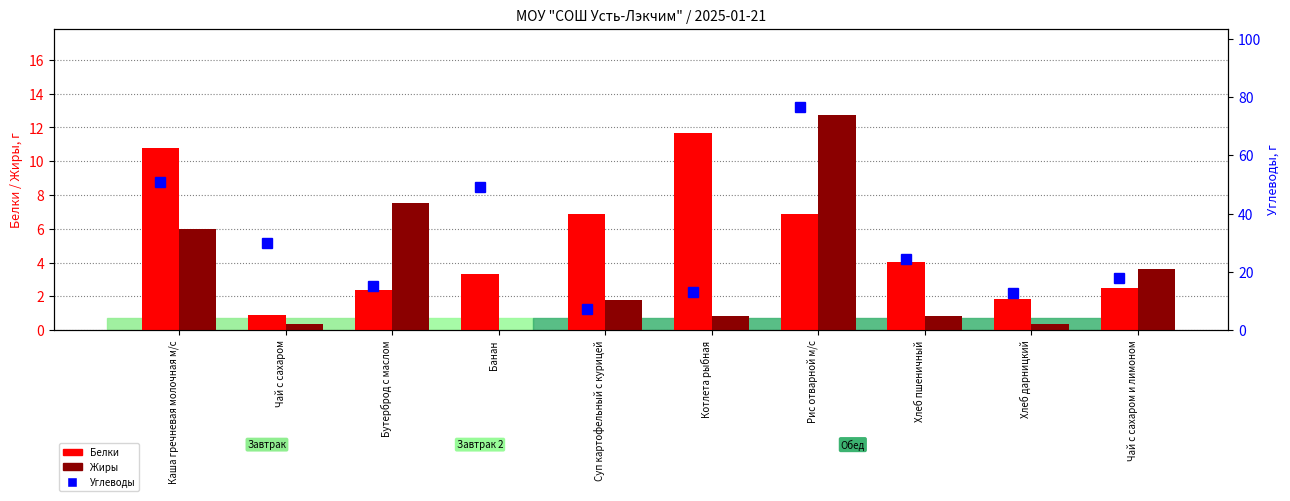

Where does the Белки series first go above 4?

Каша гречневая молочная м/с